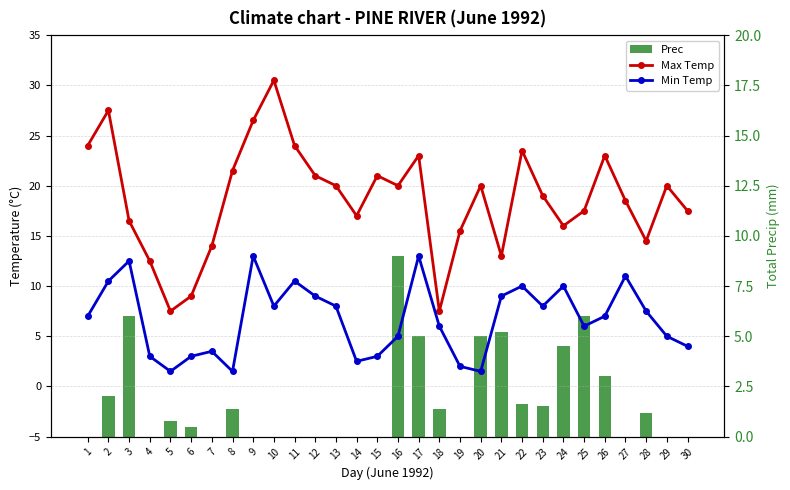

At which category is the sum across all series the highest?

17